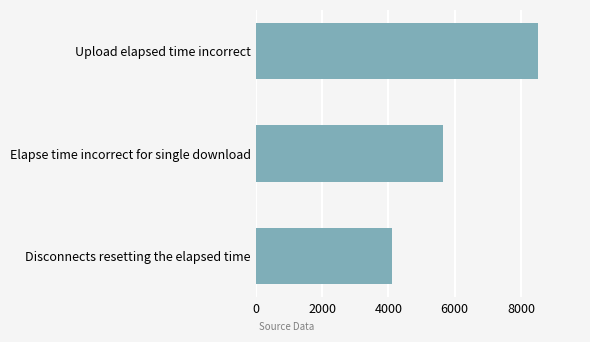

What is the average value?

6090